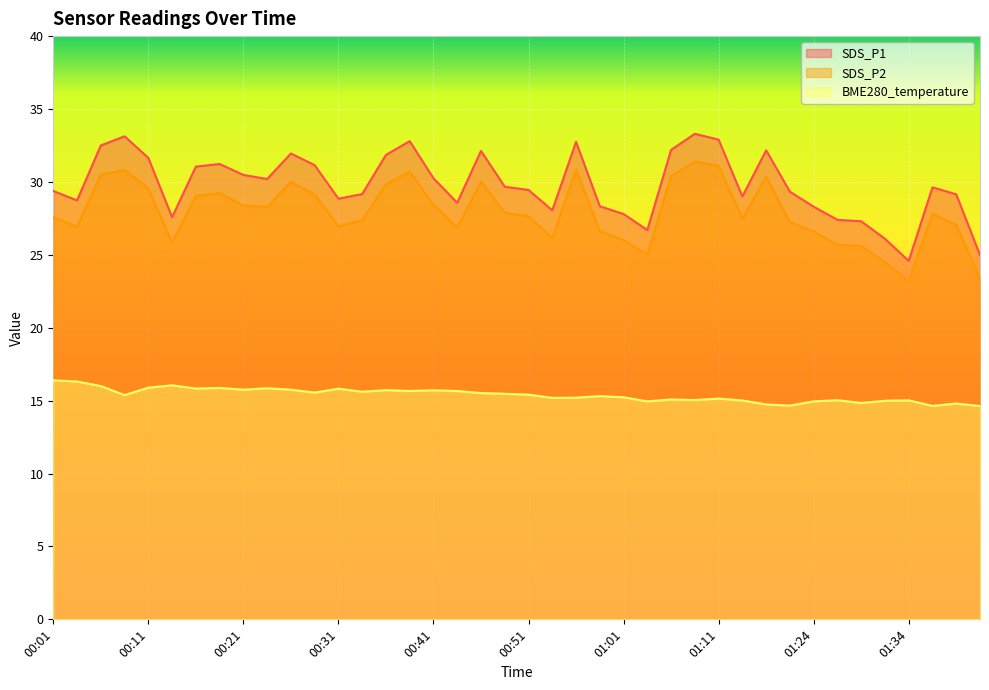

Where is the first local minimum for SDS_P1?

00:04